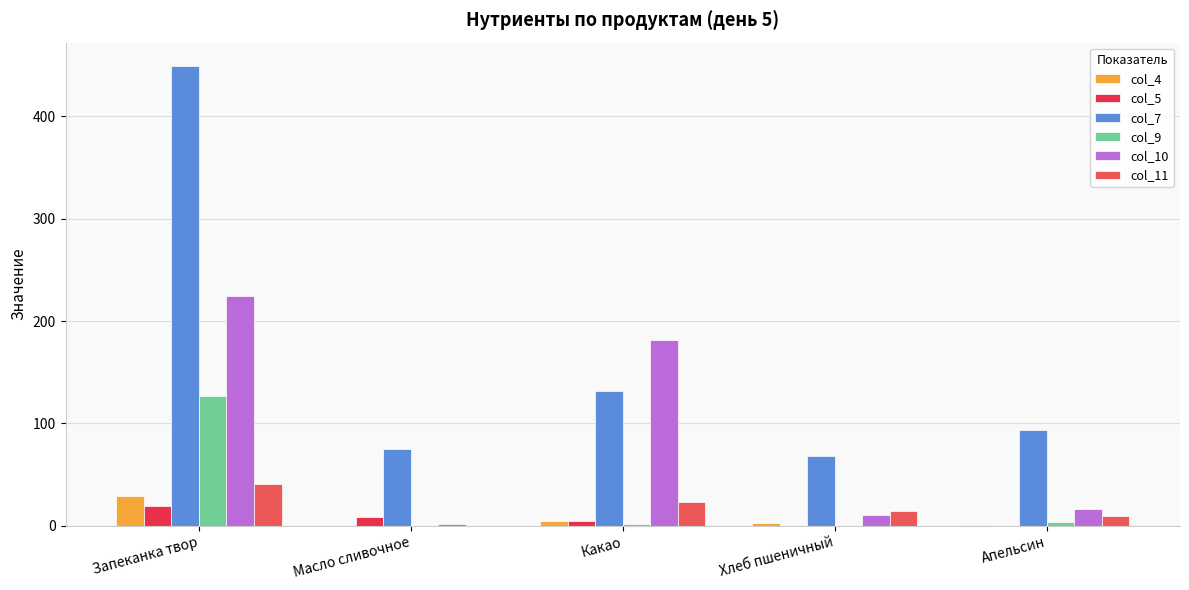

Is it true that col_11 equals 14.0 at Хлеб пшеничный?

True